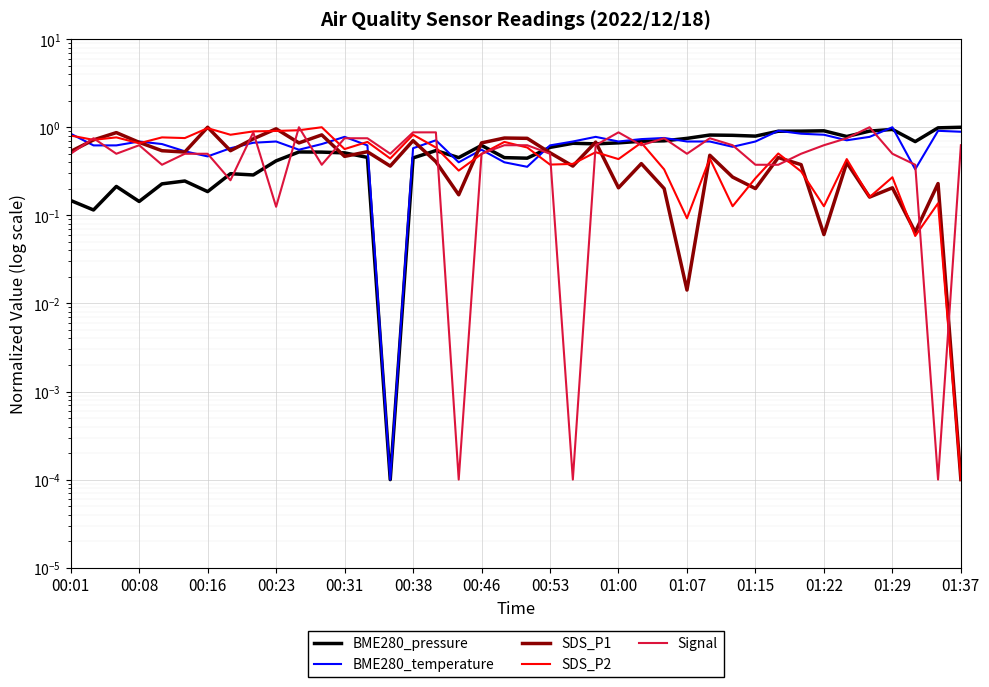

Is this an area chart (filled region under the line)?

No